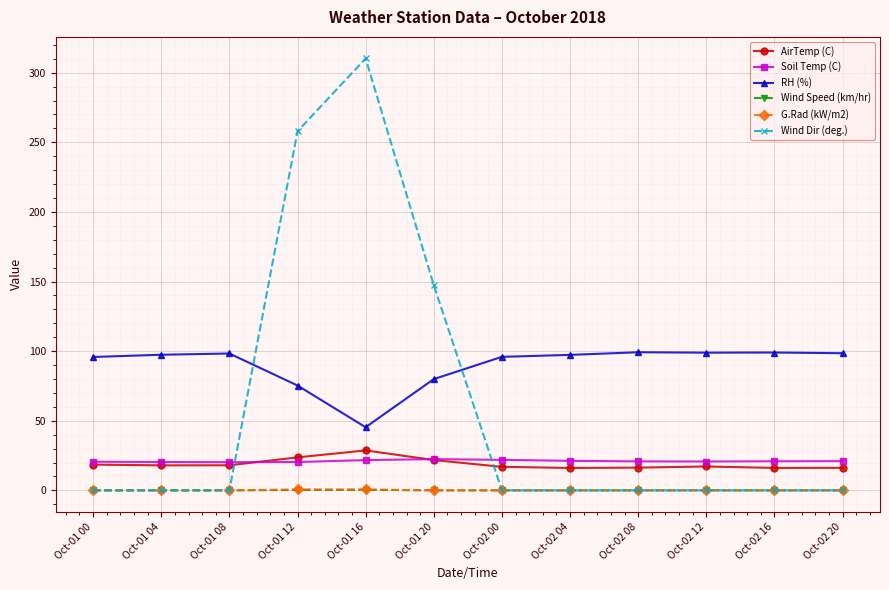

What is the difference between the highest and lowest values at Oct-02 00?

95.9